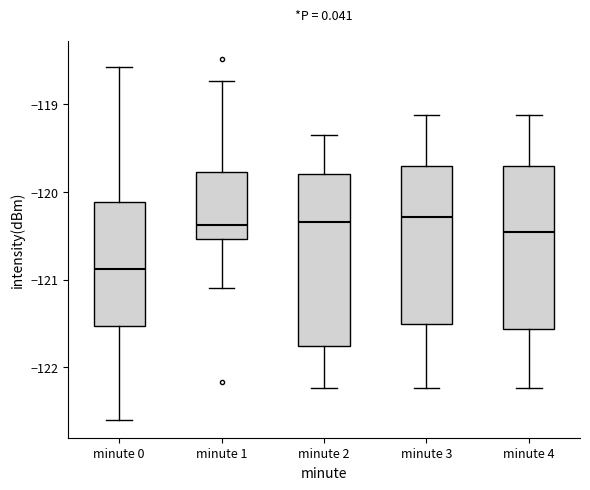

Where is the lower edge of the box for minute 3 on the y-axis? The values are not printed on the chart, so give them approximately, as read against the axis.

-121.5